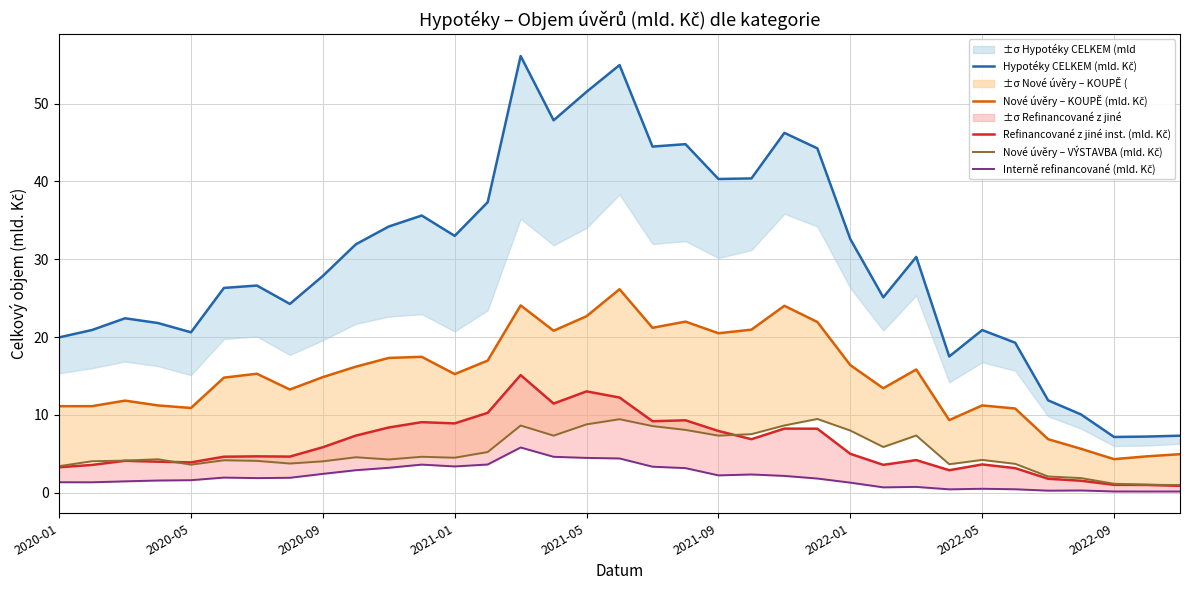

The Interně refinancované (mld. Kč) series shows 3.4 at 2021-09. True or false?

False